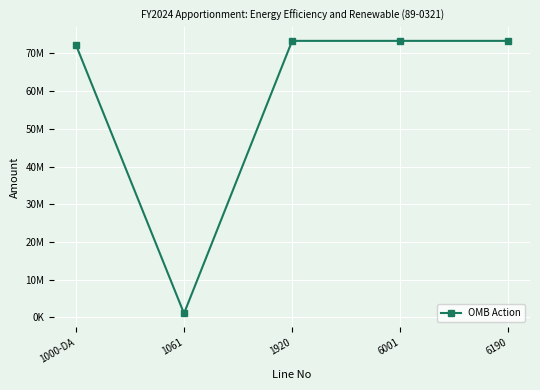

Does the chart have visible grid lines?

Yes